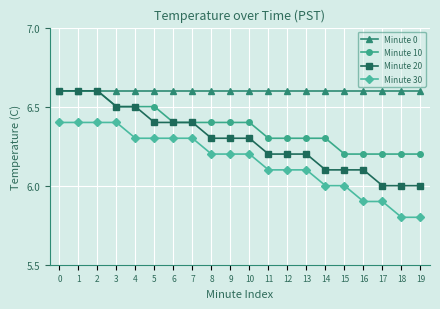

Which series changed the most between 4 and 13?

Minute 20